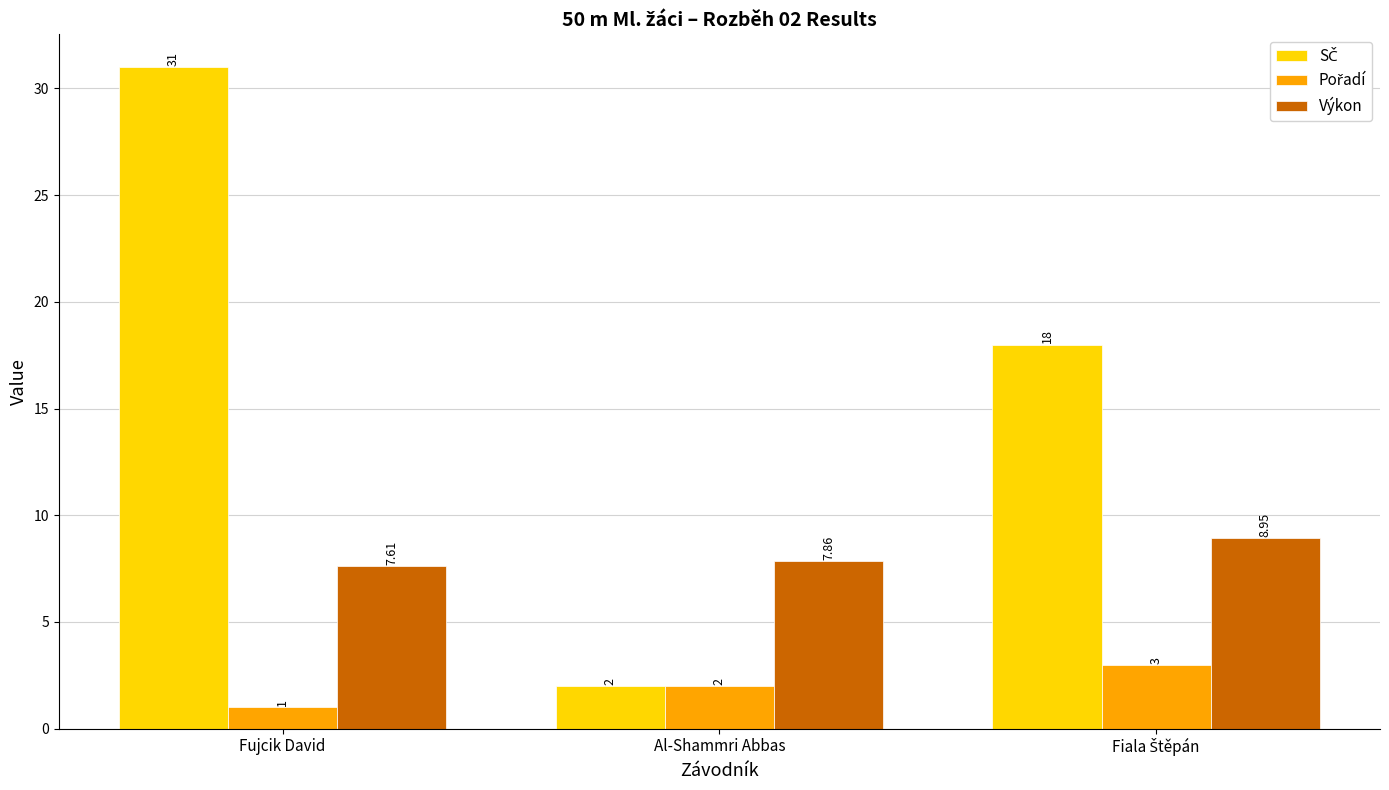

At which label does Výkon reach its minimum?

Fujcik David